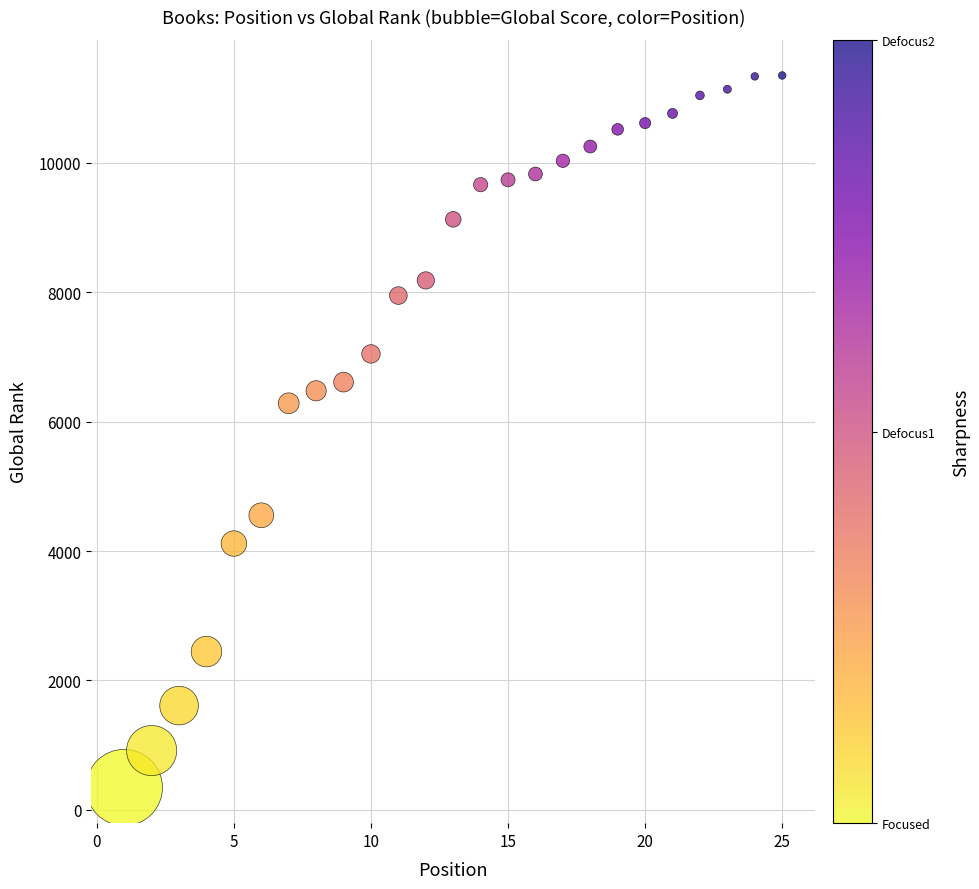

What is the range of Y values (max minus min)?

11007